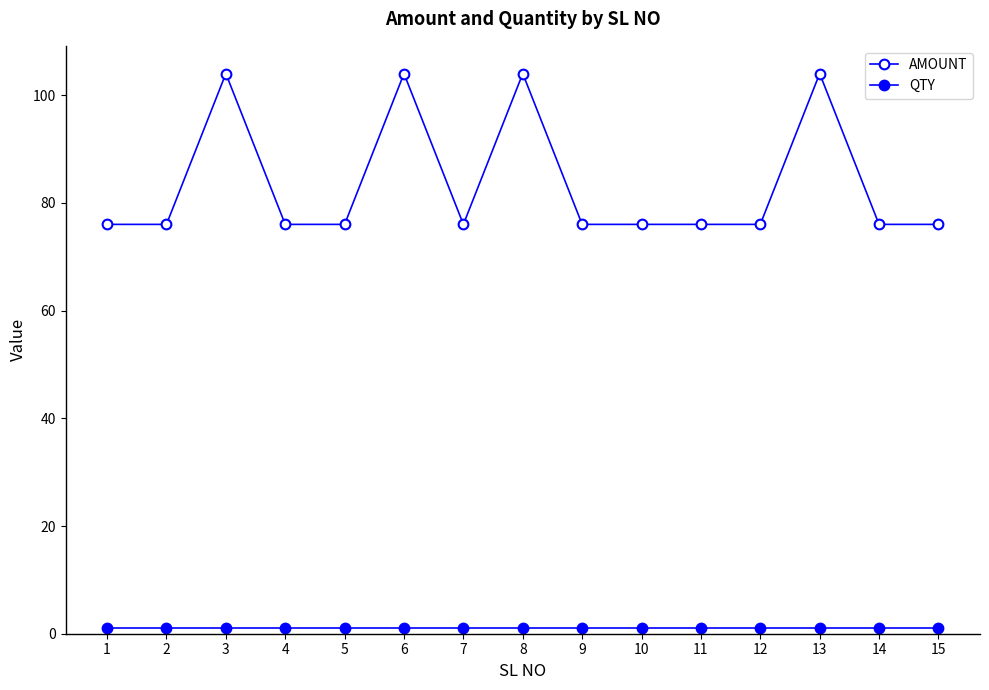

Which series has the largest total across all categories?

AMOUNT